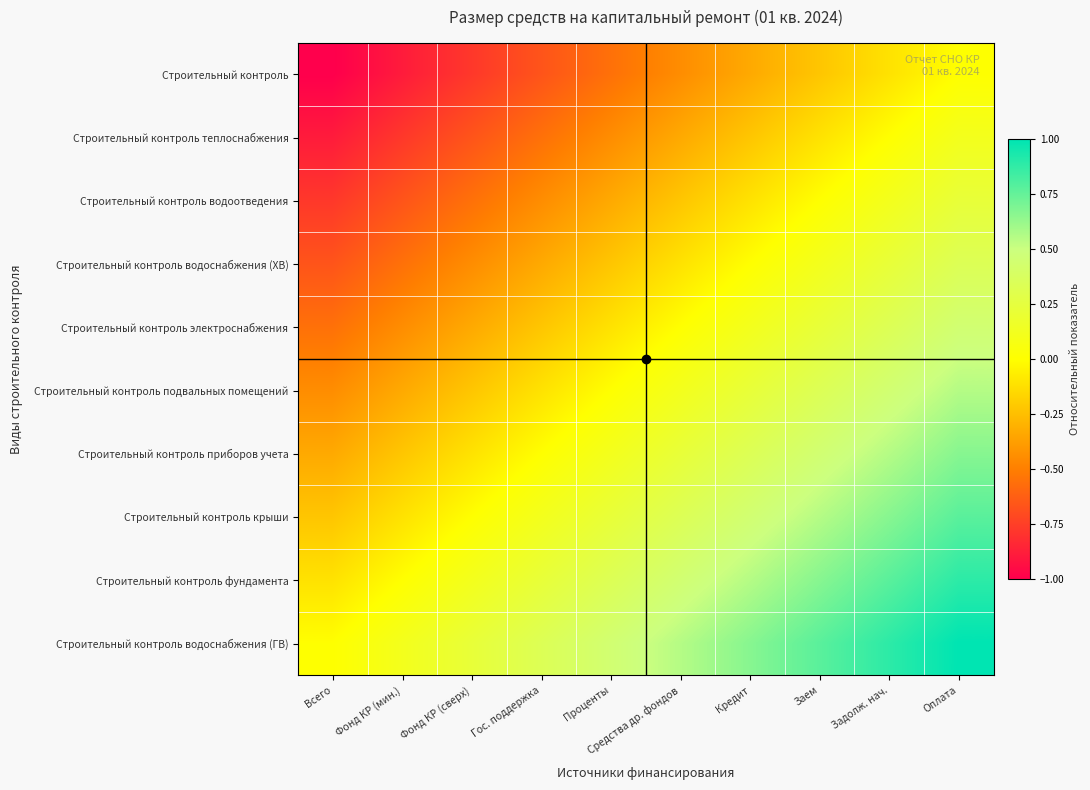

Which series has the largest total across all categories?

Строительный контроль водоснабжения (ГВ)